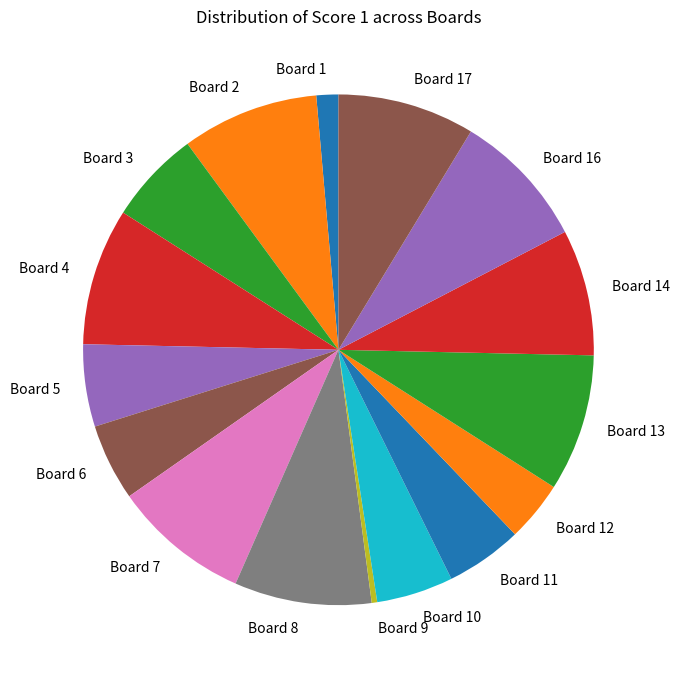

Combined, do Board 3 and Board 14 account for over 50%?

No